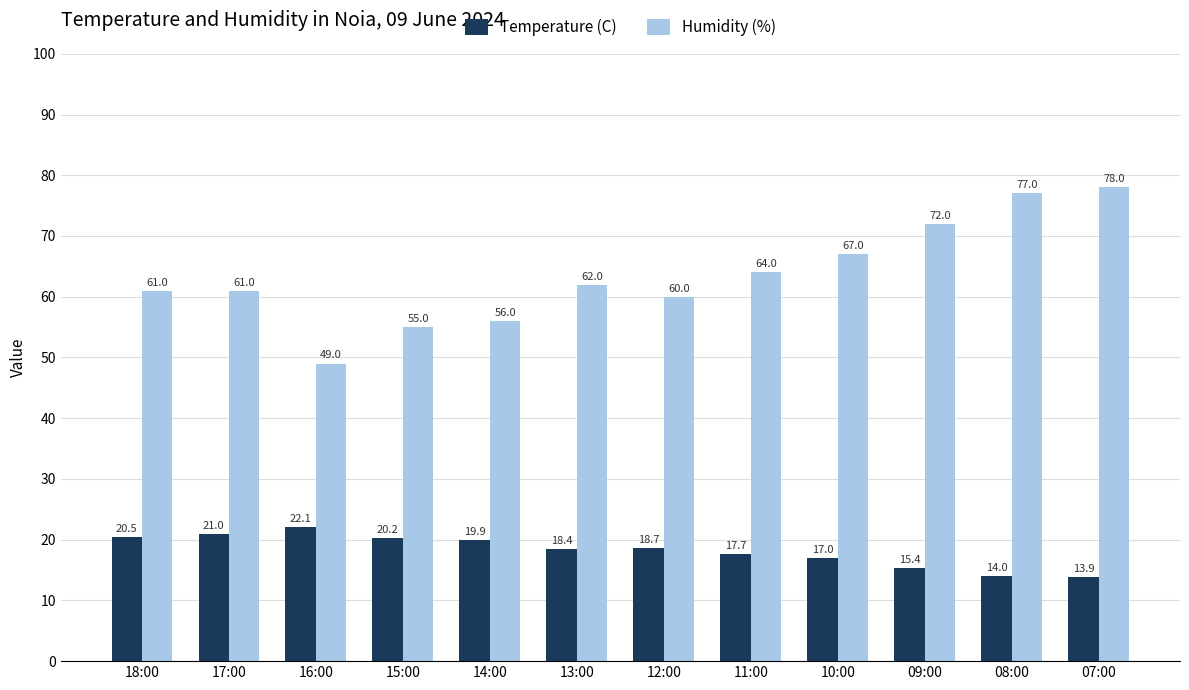

Are the bars horizontal?

No